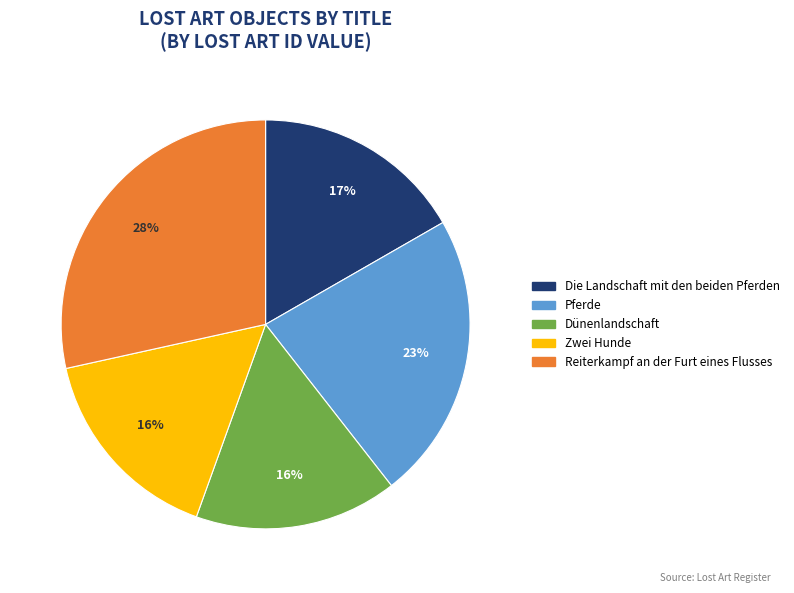

Approximately how many times larger is the value at Die Landschaft mit den beiden Pferden compared to Pferde?

0.7